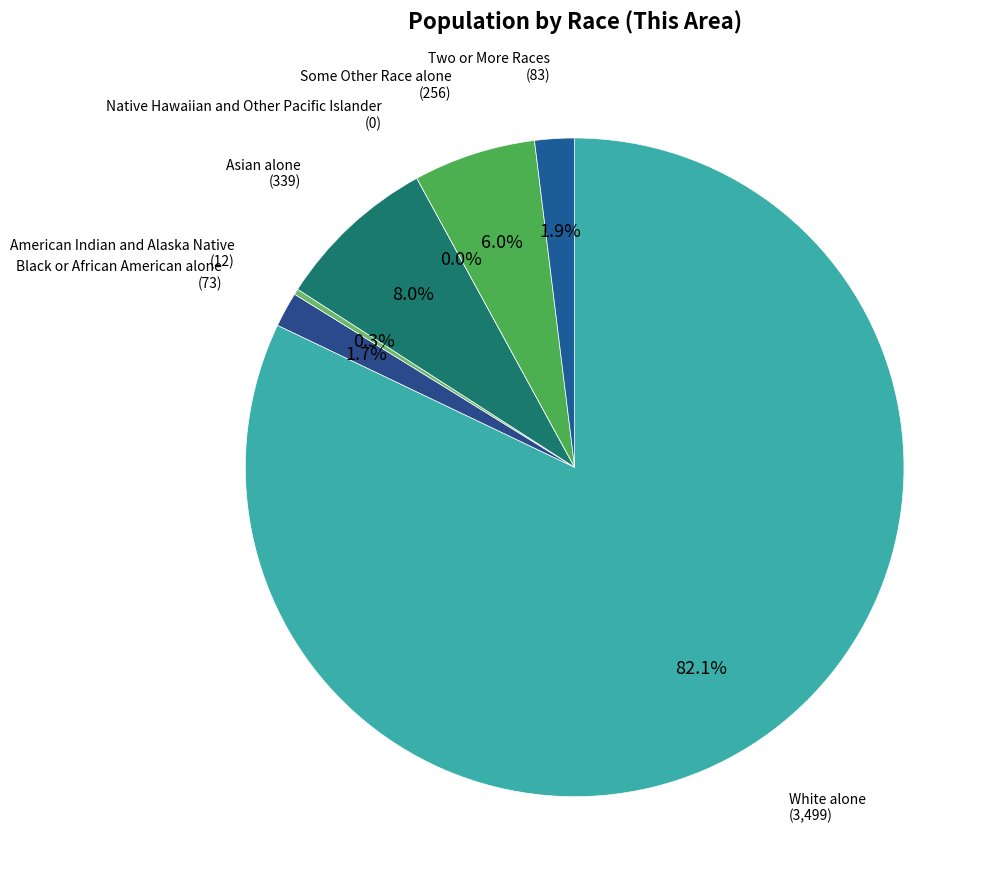

What is the largest slice in the pie chart?

White alone